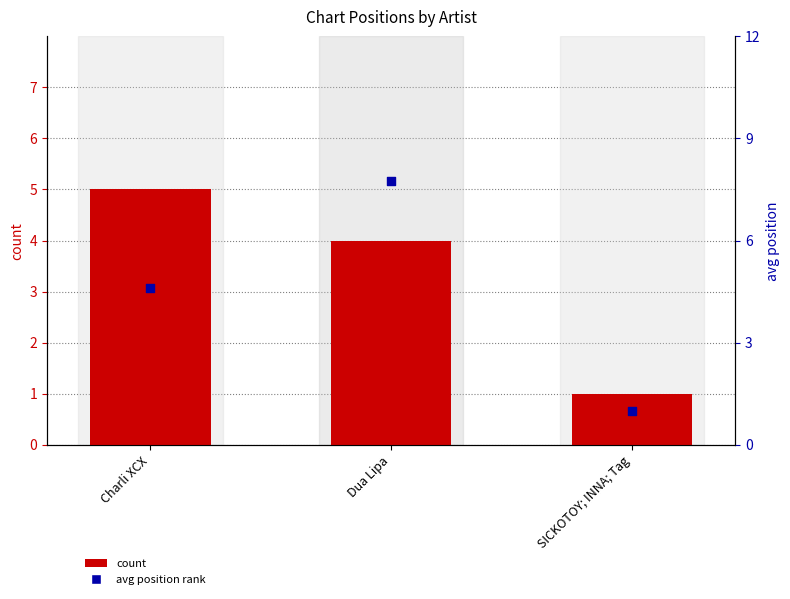

Which series has the largest total across all categories?

avg position rank